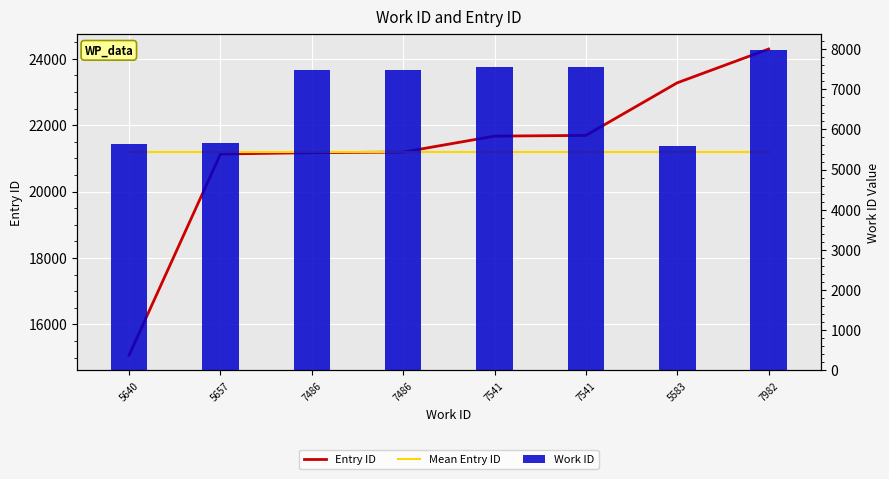

What is the lowest value of the Mean Entry ID series?

21187.2